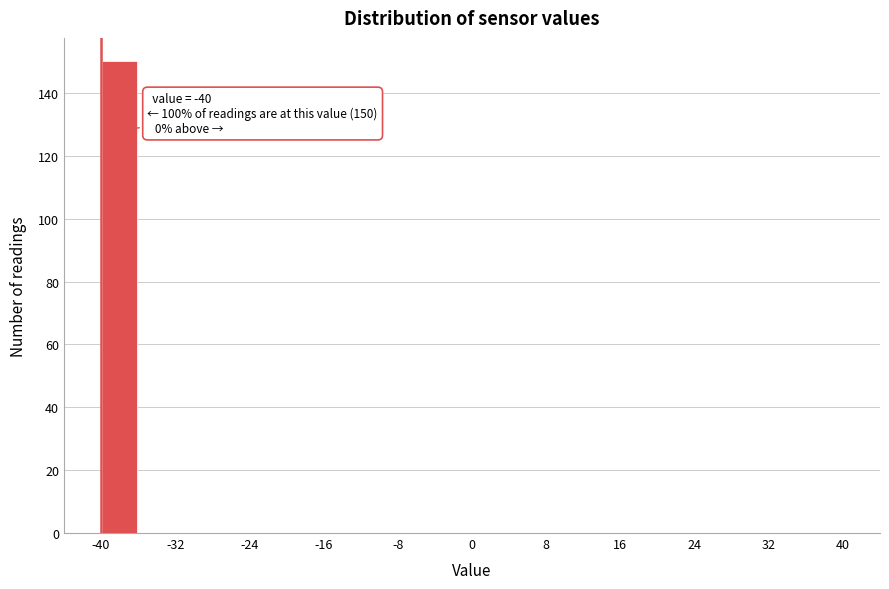

Which range on the x-axis has the tallest bar?

-40 to -36